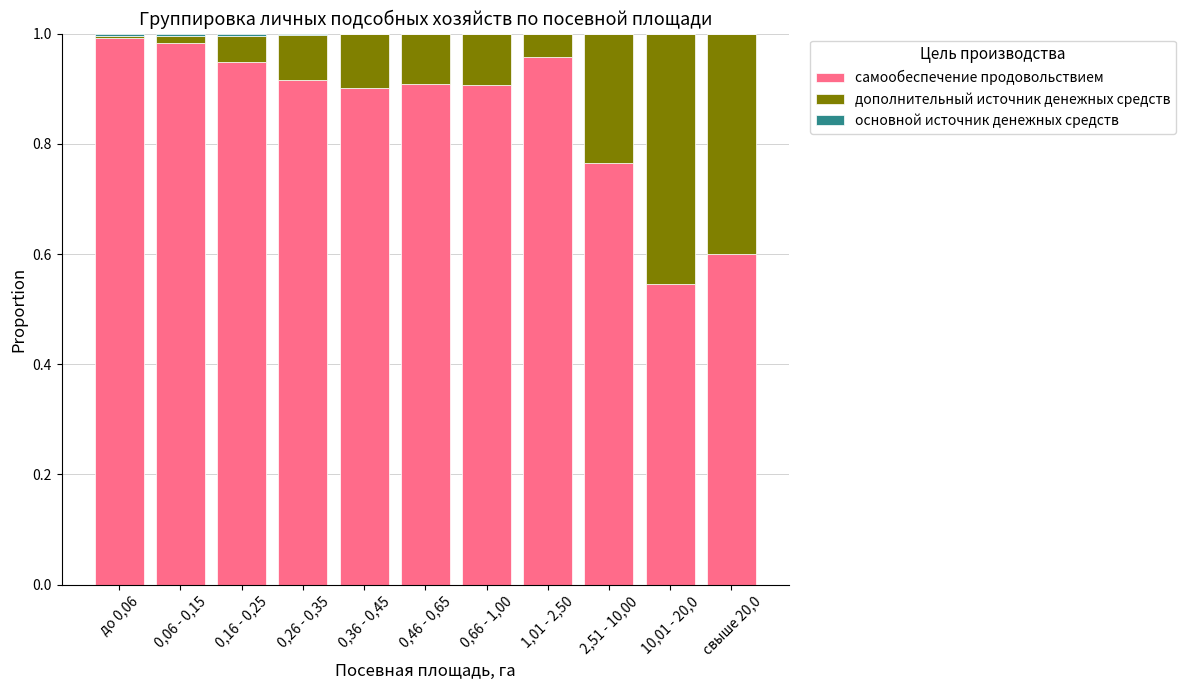

Does the chart contain stacked bars?

Yes